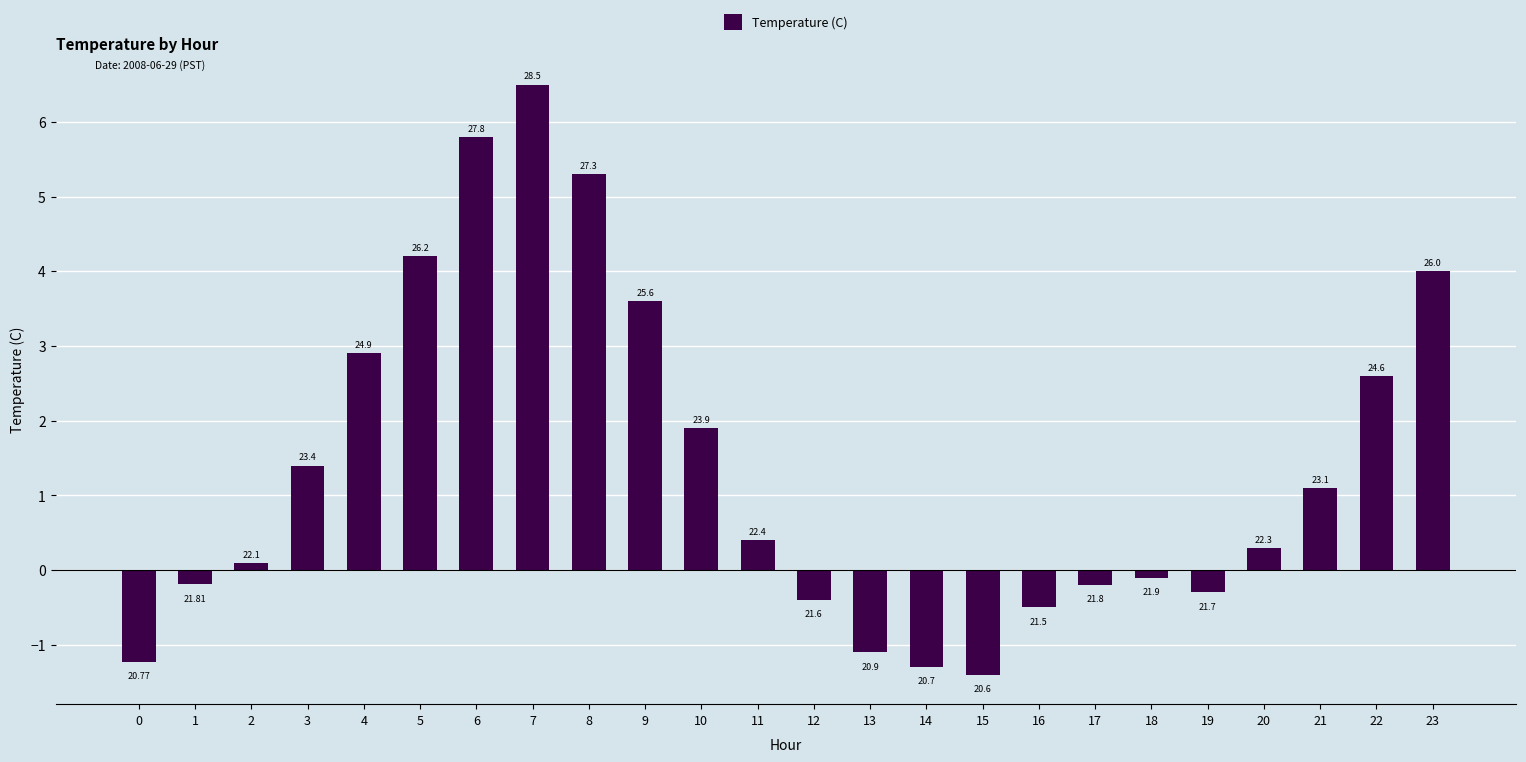

Does the chart contain any negative values?

Yes